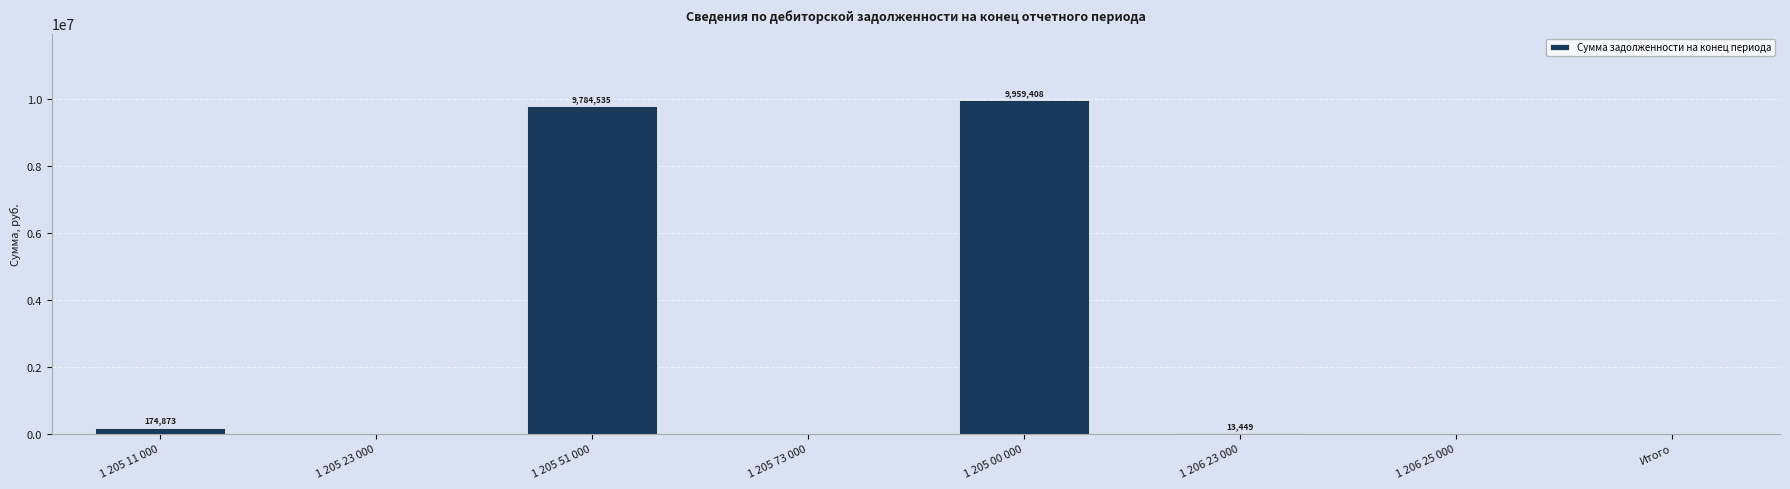

How many values are above zero?

4